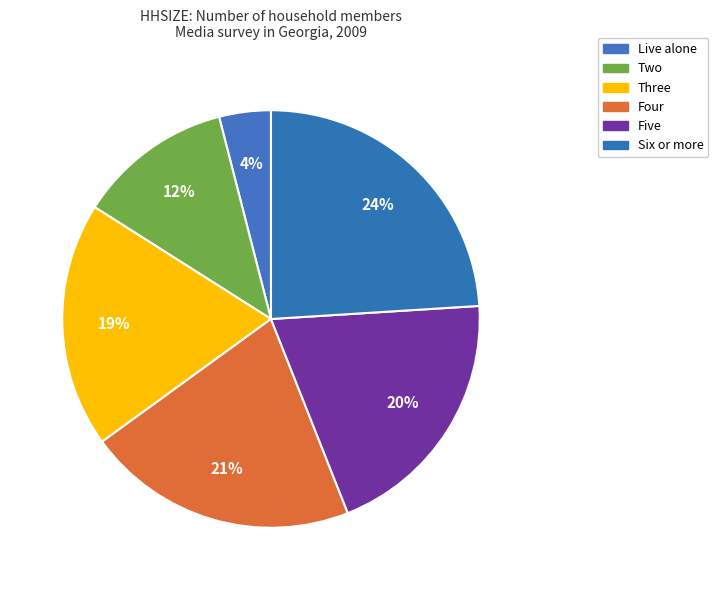

Combined, do Live alone and Four account for over 50%?

No